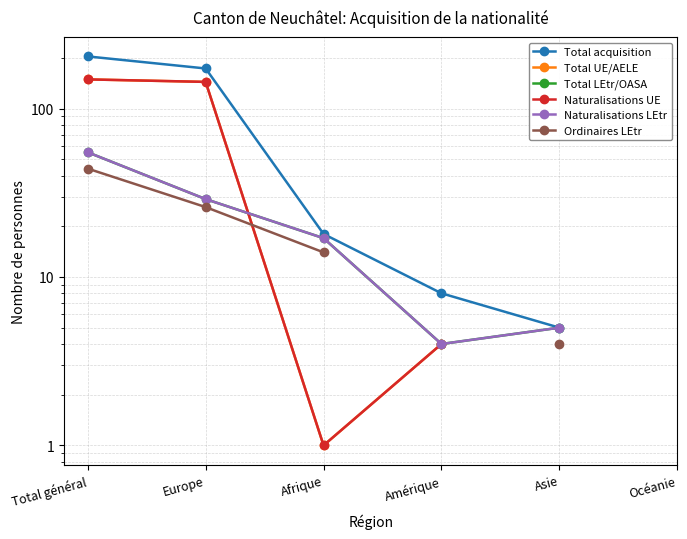

Rank the series by their average value, from highest to lowest.

Total acquisition, Total UE/AELE, Total LEtr/OASA, Naturalisations UE, Naturalisations LEtr, Ordinaires LEtr